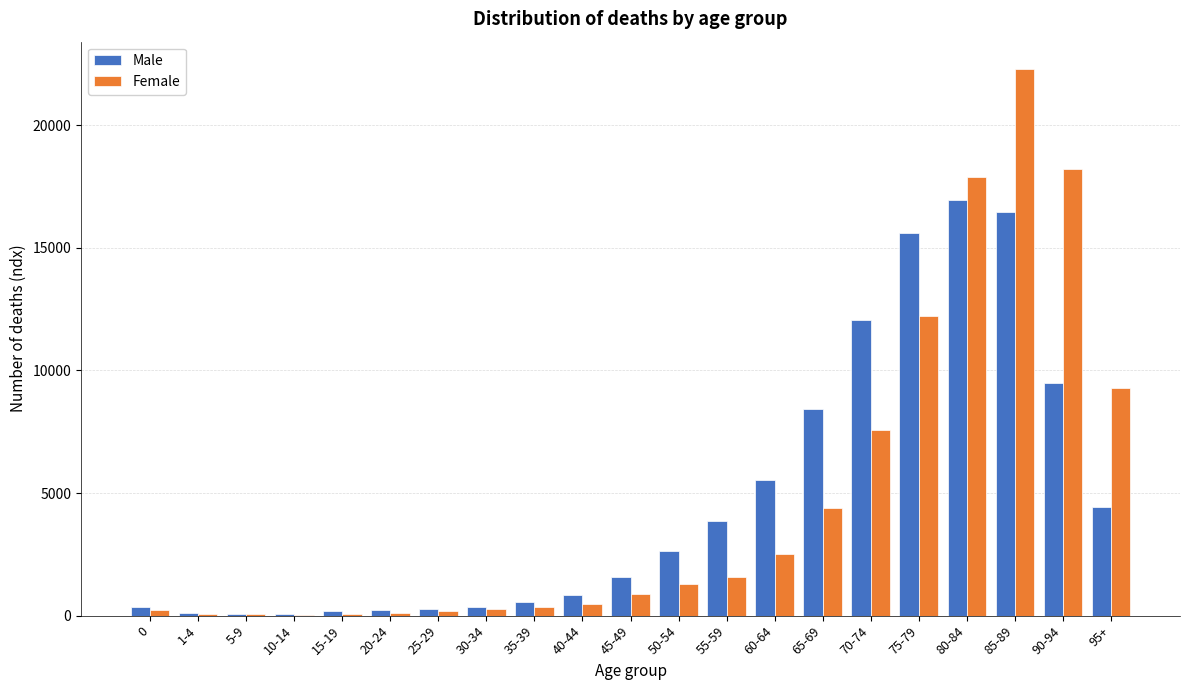

The value of Male at 80-84 is 16934. True or false?

True